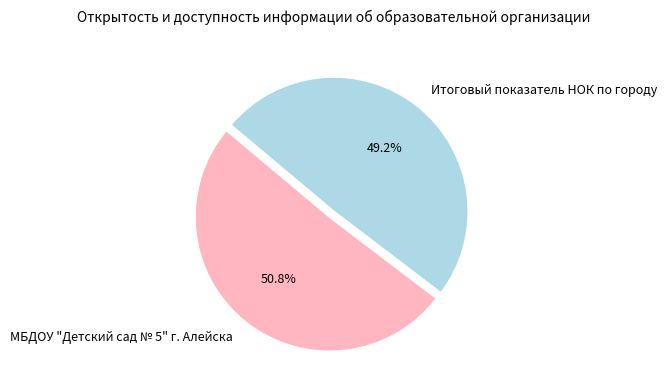

To the nearest percent, what is the difference between the МБДОУ "Детский сад № 5" г. Алейска and Итоговый показатель НОК по городу slice percentages?

2%